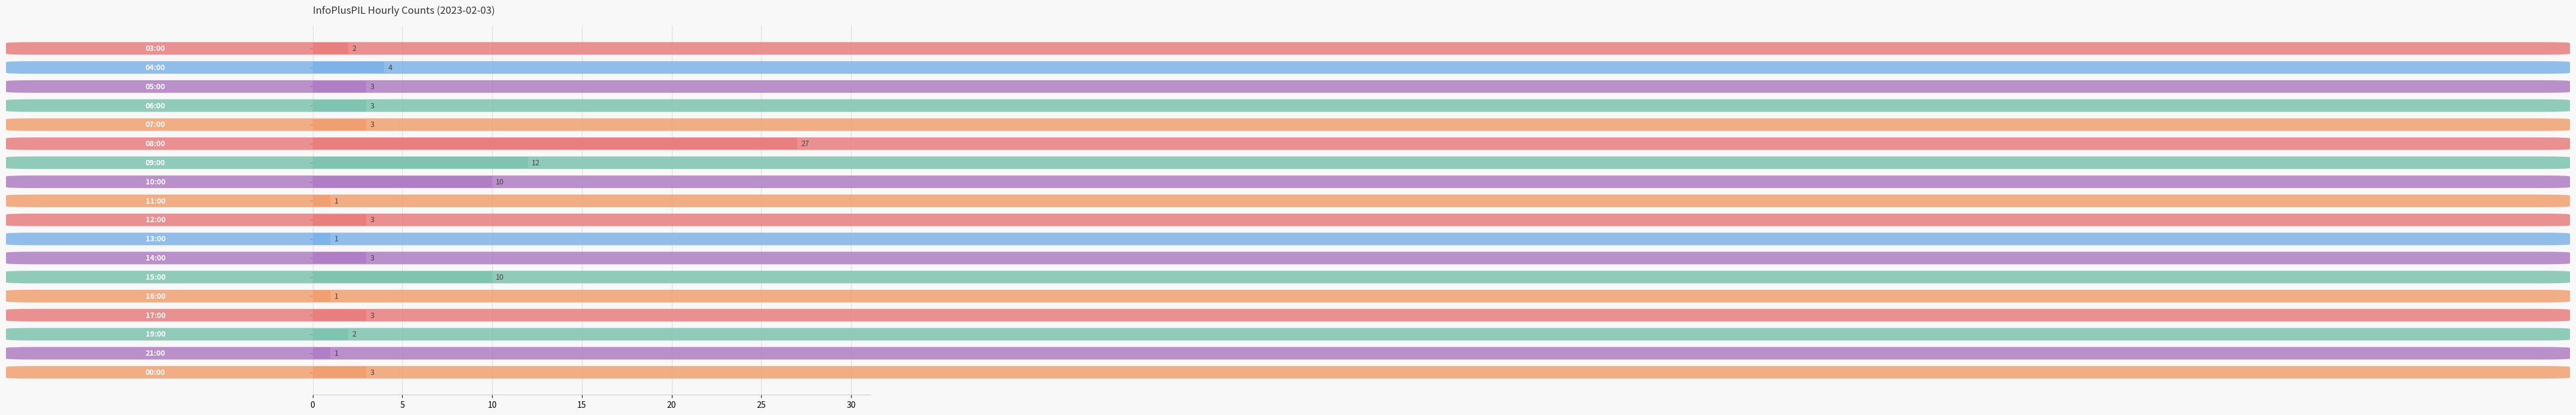

What is the sum of all values?

92